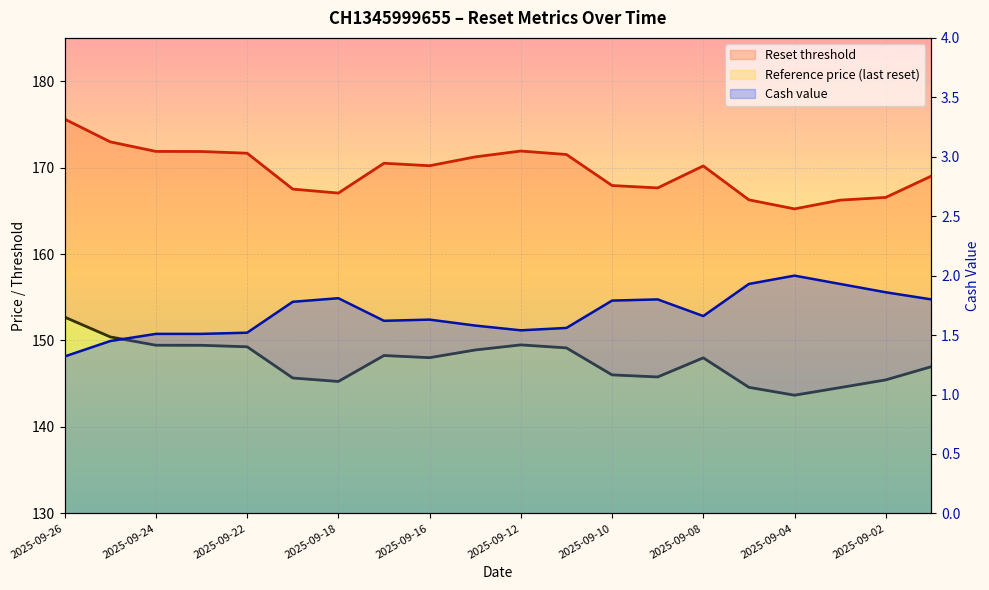

What is the label of the 13th point from the right?

2025-09-17